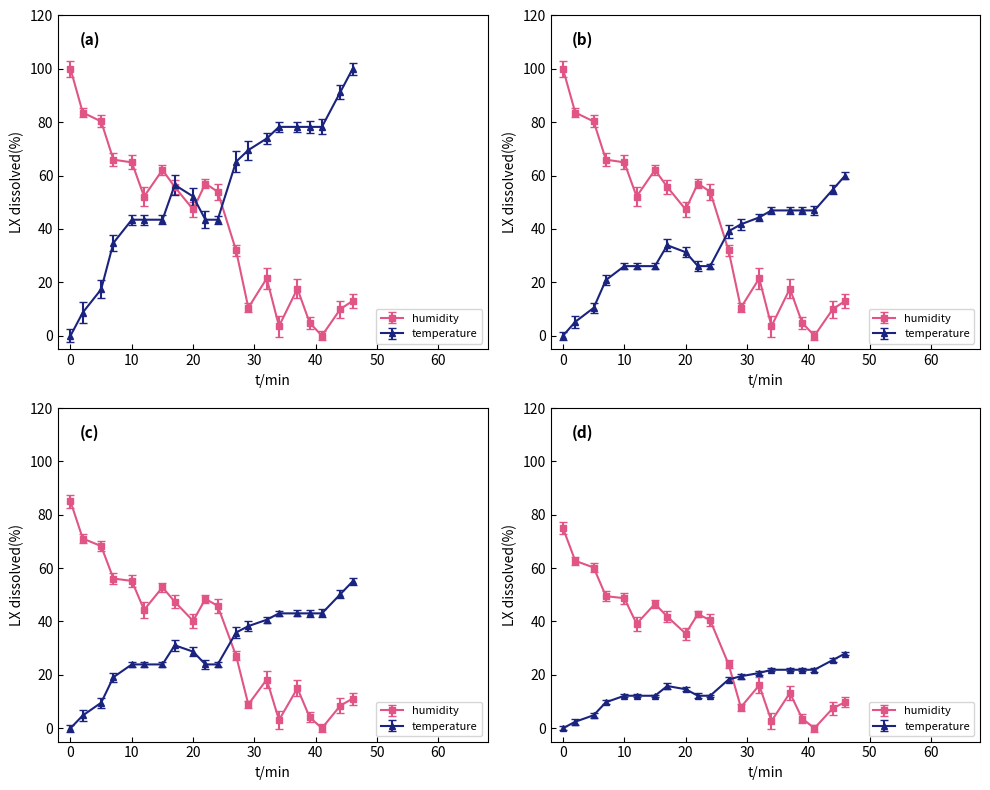

Which series has the widest spread of values?

temperature